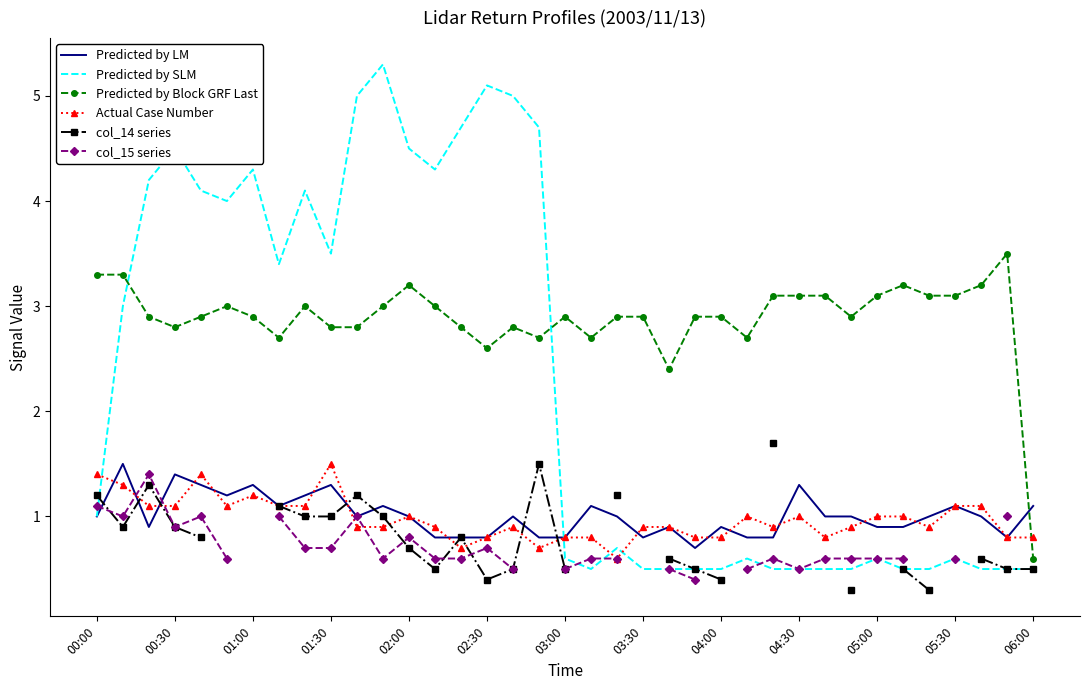

Is it true that Predicted by Block GRF Last equals 2.9 at 03:00?

True